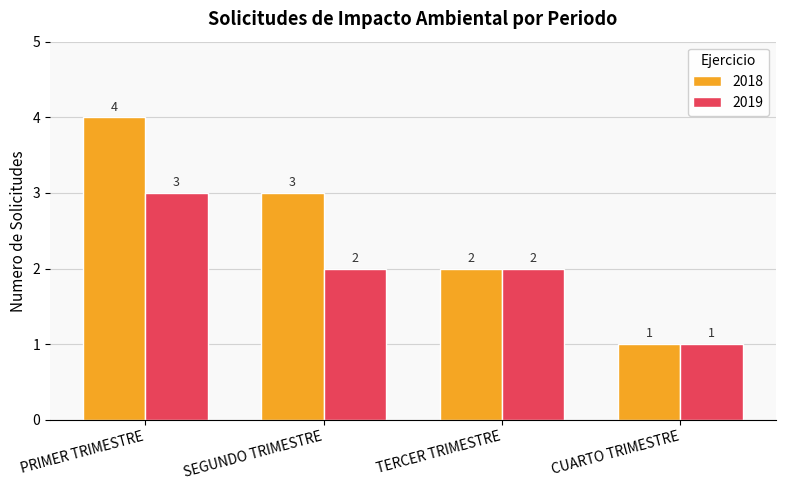

What is the greatest value displayed?

4